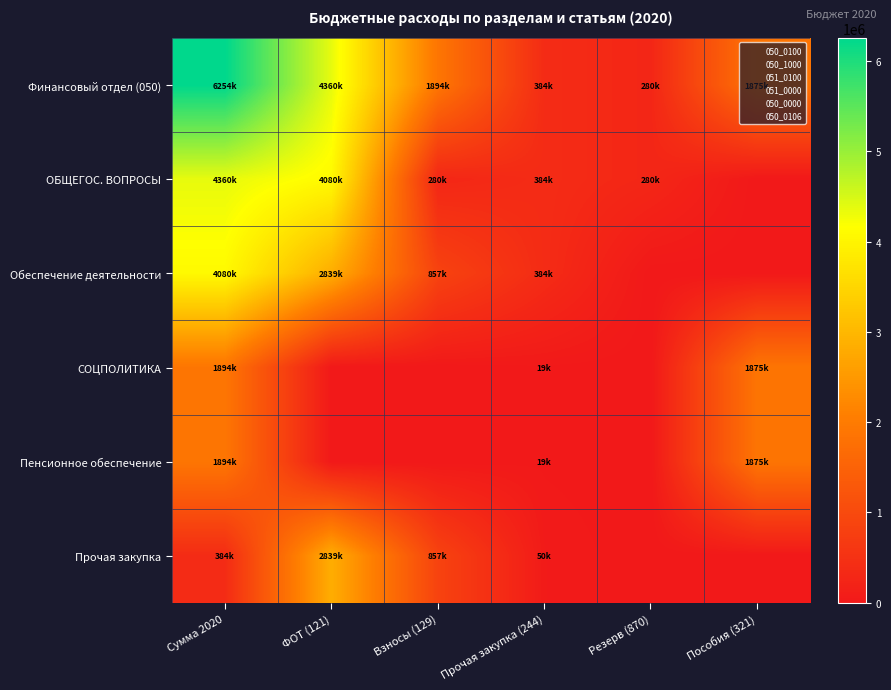

Which series changed the most between Прочая закупка (244) and Резерв (870)?

Обеспечение деятельности